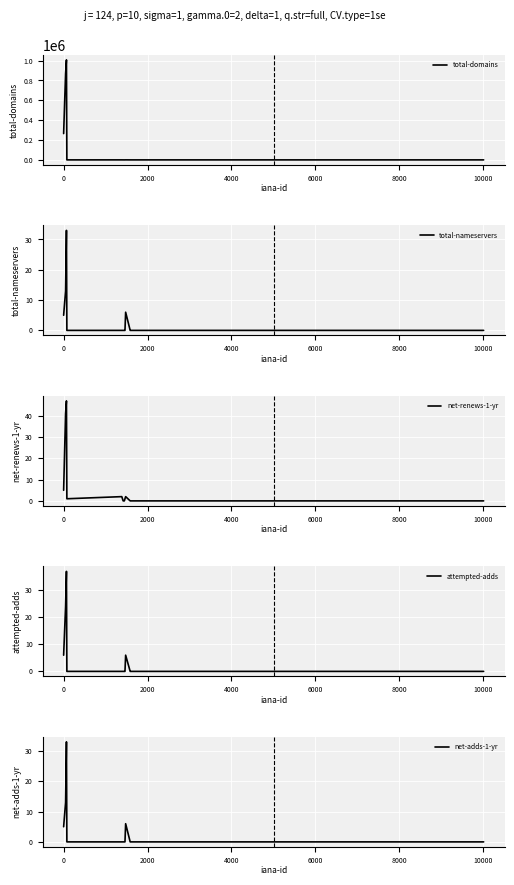

How many categories are shown in the chart?

20